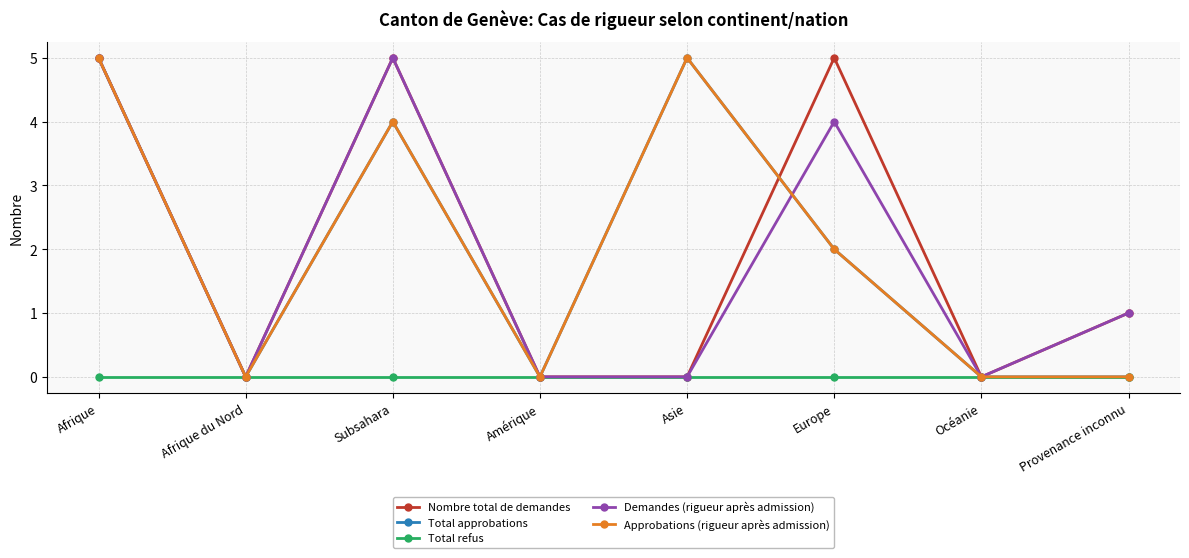

In Nombre total de demandes, how many points are higher than both neighbors (excluding endpoints)?

2